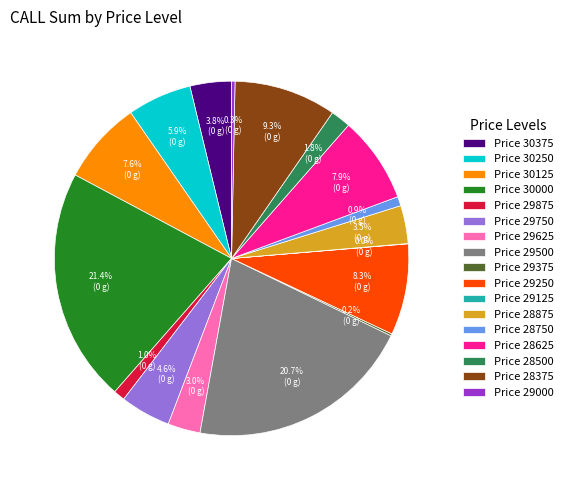

Is the sum of Price 30125 and Price 30250 greater than half?

No